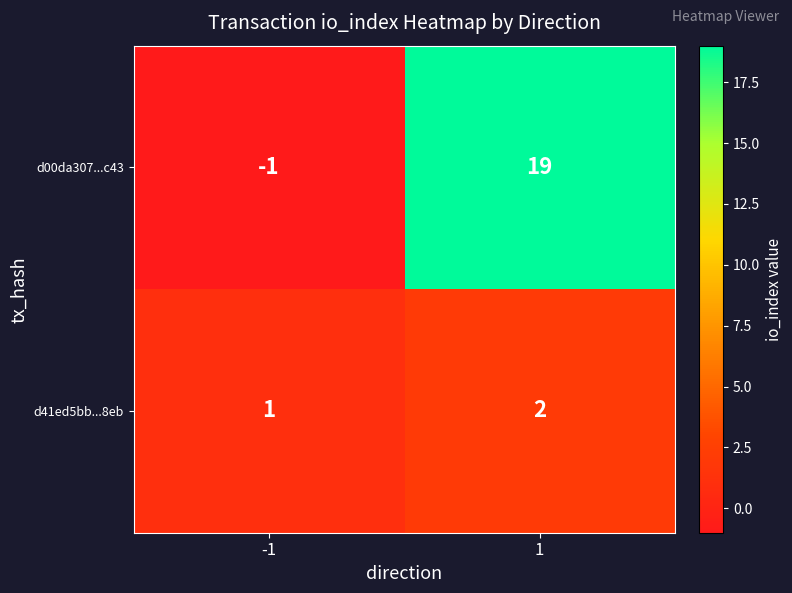

What is the total value across all series at 1?

21